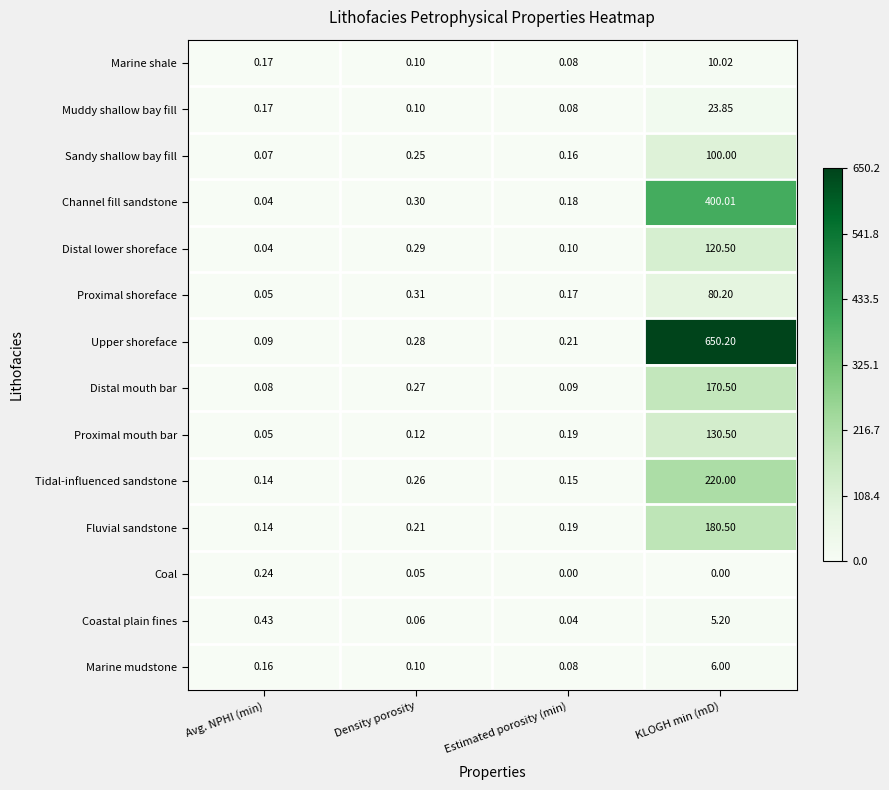

Which series has the widest spread of values?

Upper shoreface